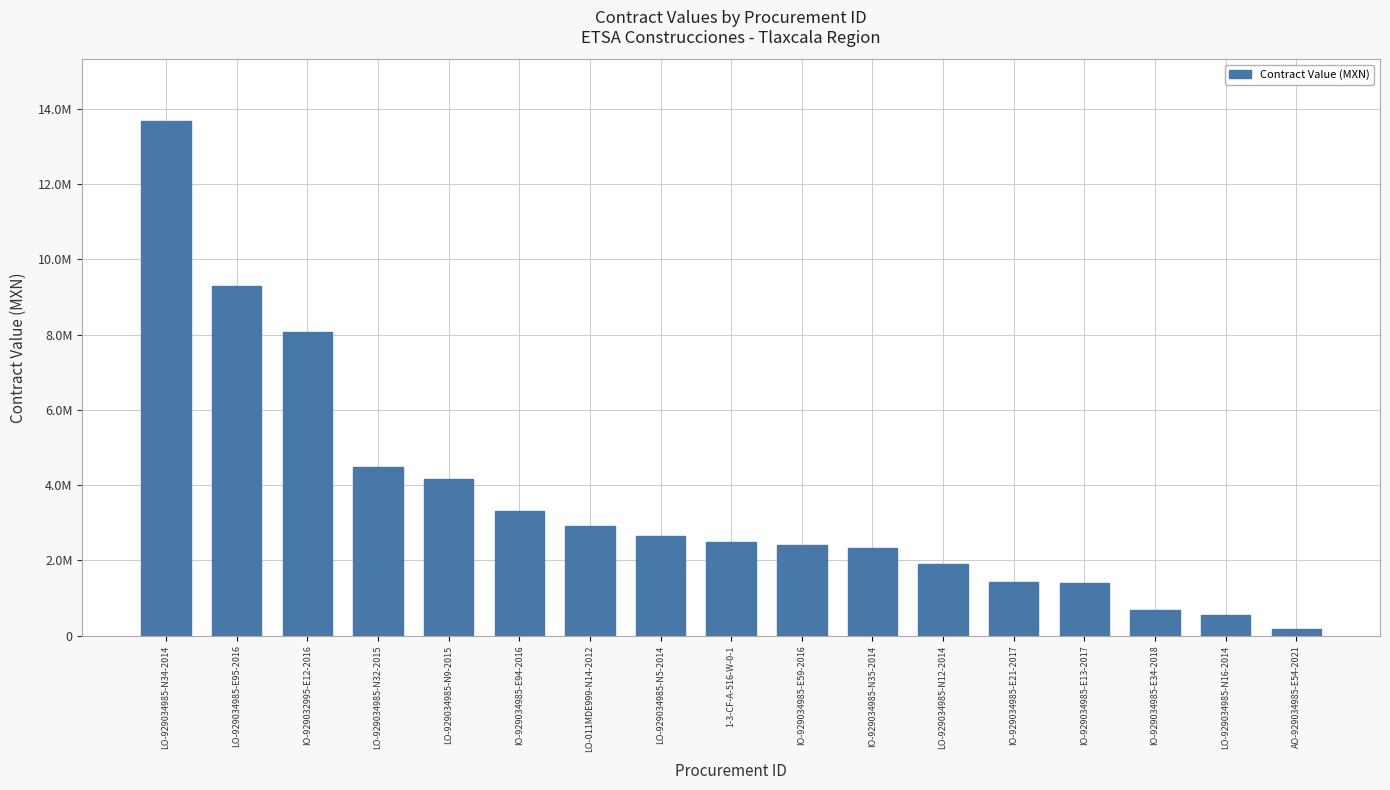

Does the chart contain any negative values?

No